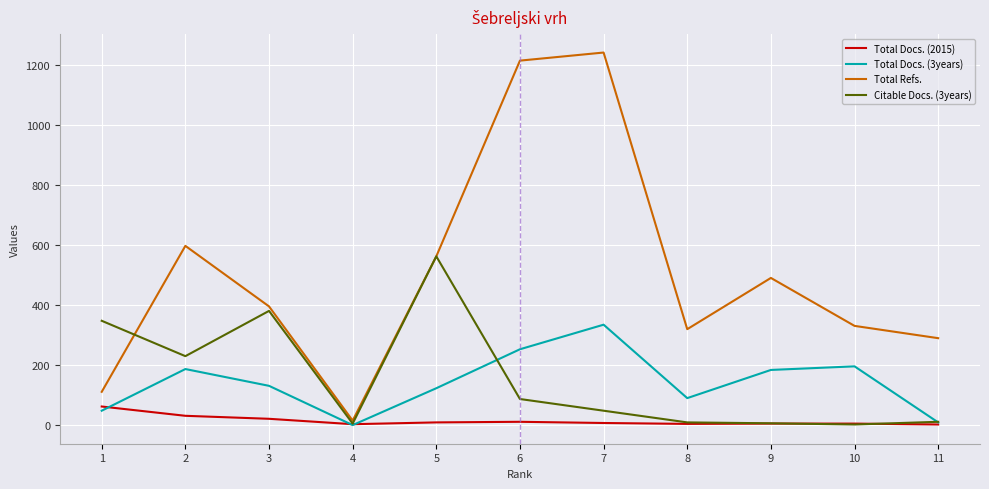

What is the difference between the highest and lowest values at 8?

316